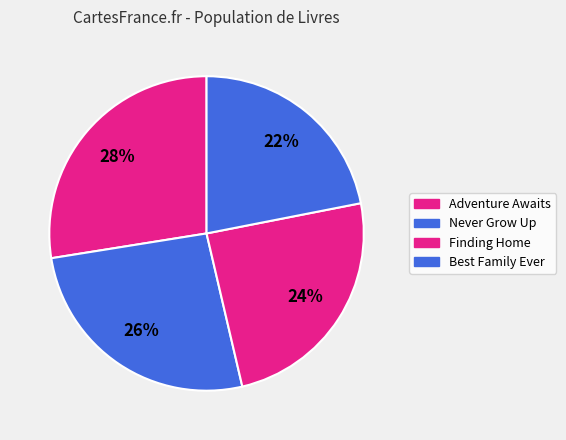

Which slice is the smallest?

Best Family Ever